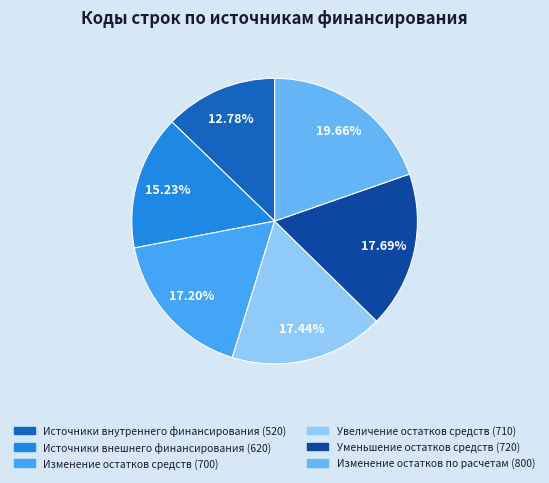

What portion of the pie excludes Изменение остатков средств (700)?

82.8%